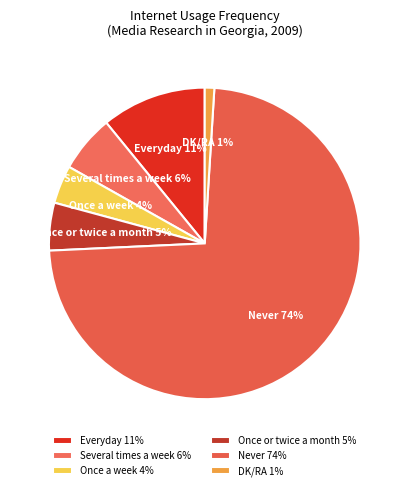

Is there a majority slice in this chart?

Yes